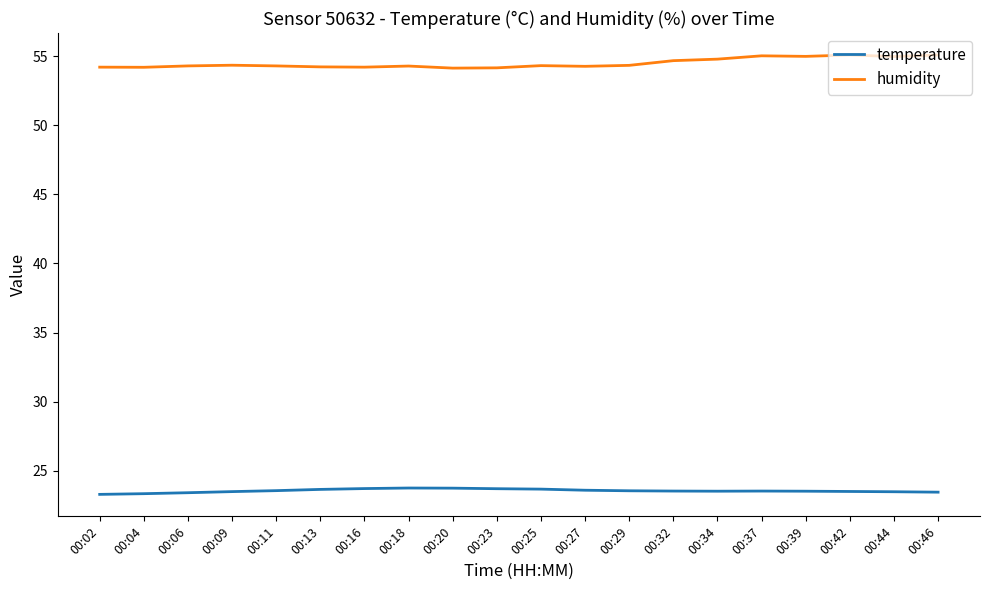

The value of temperature at 00:32 is 23.5. True or false?

True